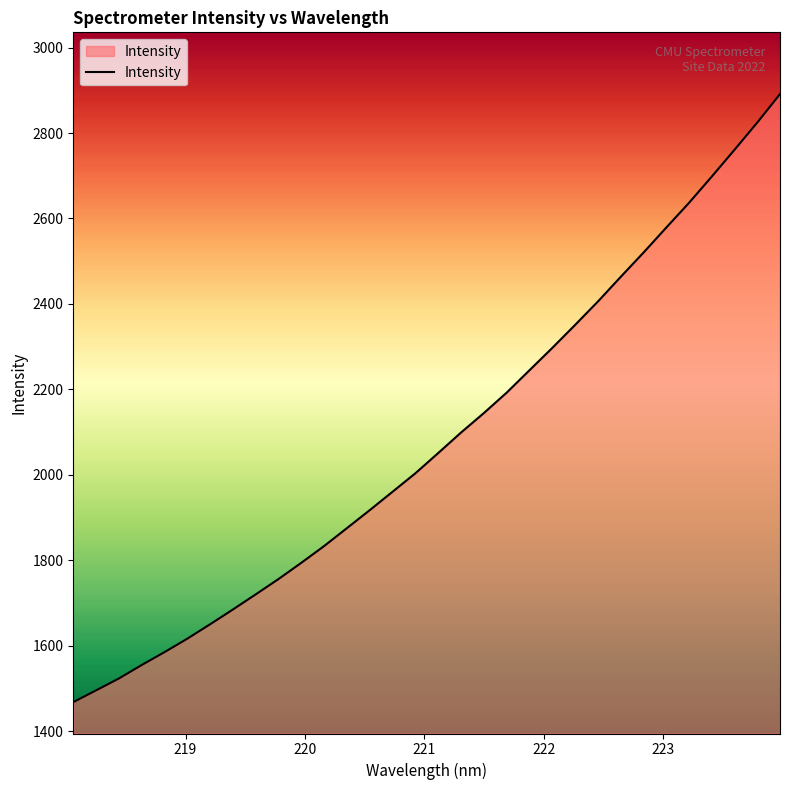

How many values are below 2050?

16